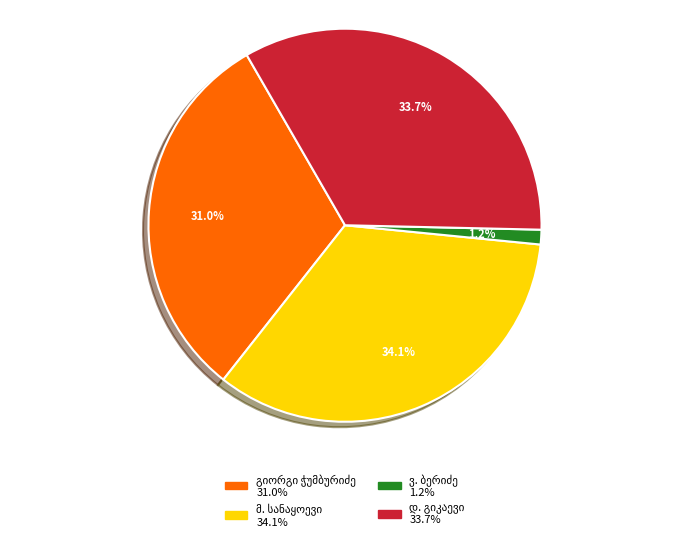

Is there a majority slice in this chart?

No